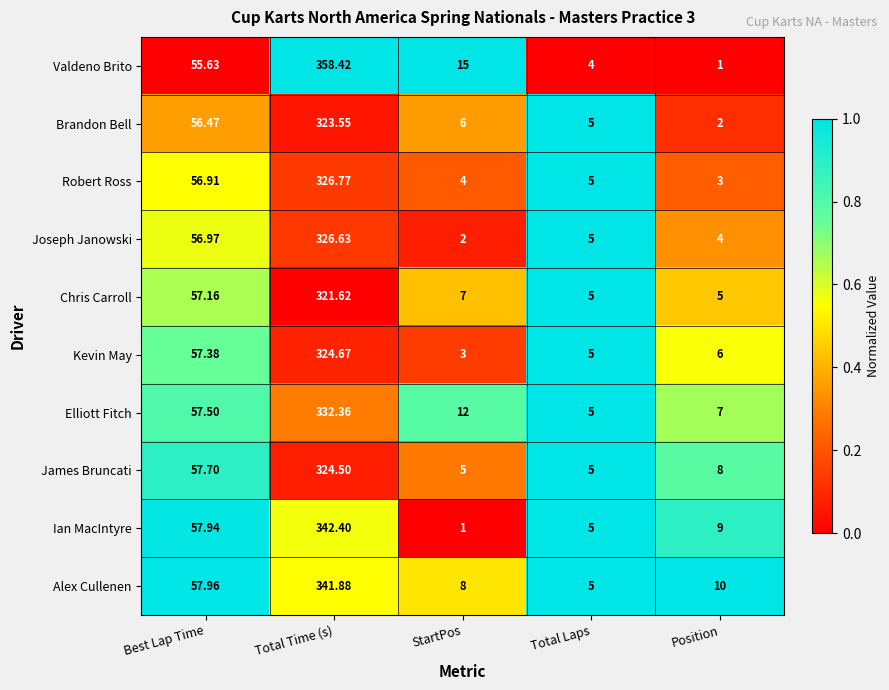

Which label corresponds to the largest value in the chart?

Total Time (s)